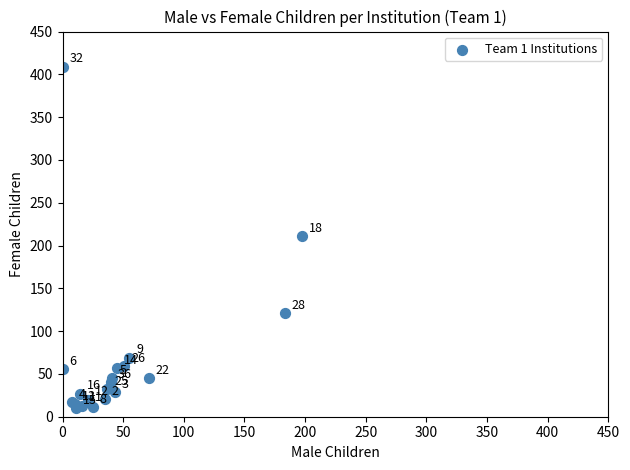

What Y value in the scatter plot is closest to 209?

211